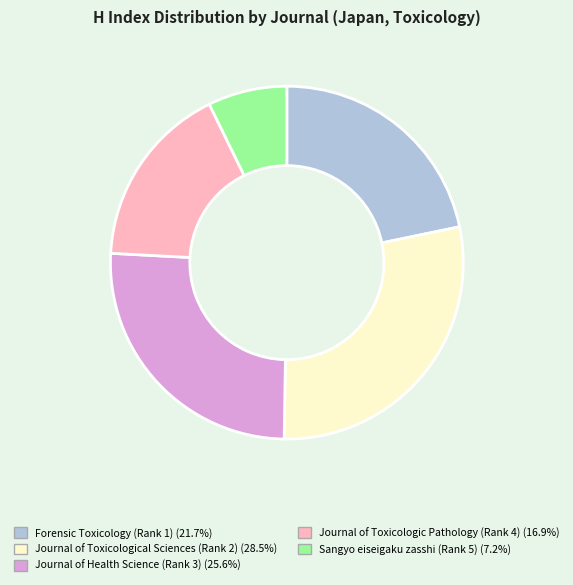

Rank the categories by value from lowest to highest.

Sangyo eiseigaku zasshi (Rank 5), Journal of Toxicologic Pathology (Rank 4), Forensic Toxicology (Rank 1), Journal of Health Science (Rank 3), Journal of Toxicological Sciences (Rank 2)